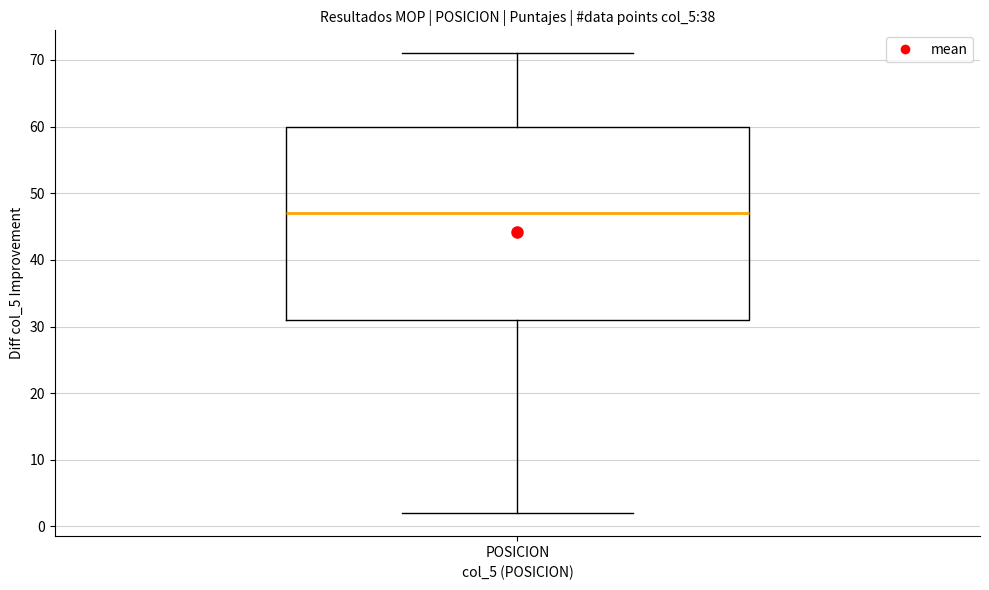

Where is the upper edge of the box for POSICION on the y-axis? The values are not printed on the chart, so give them approximately, as read against the axis.

60